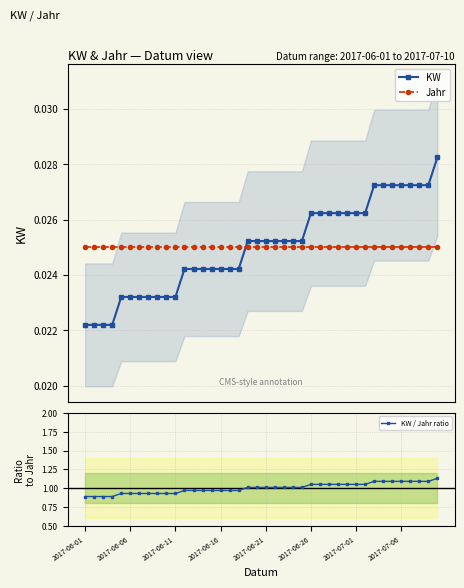

After their last crossing, which series has the higher values: Jahr or KW?

KW